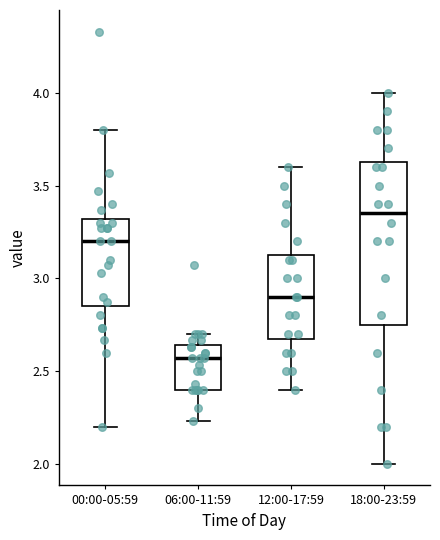

Where does the upper whisker of the box for 12:00-17:59 end on the y-axis? The values are not printed on the chart, so give them approximately, as read against the axis.

3.60